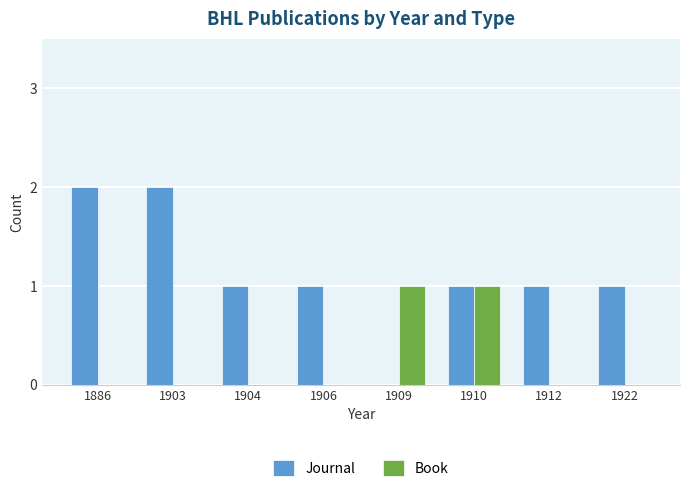

Count the number of data series in this chart.

2